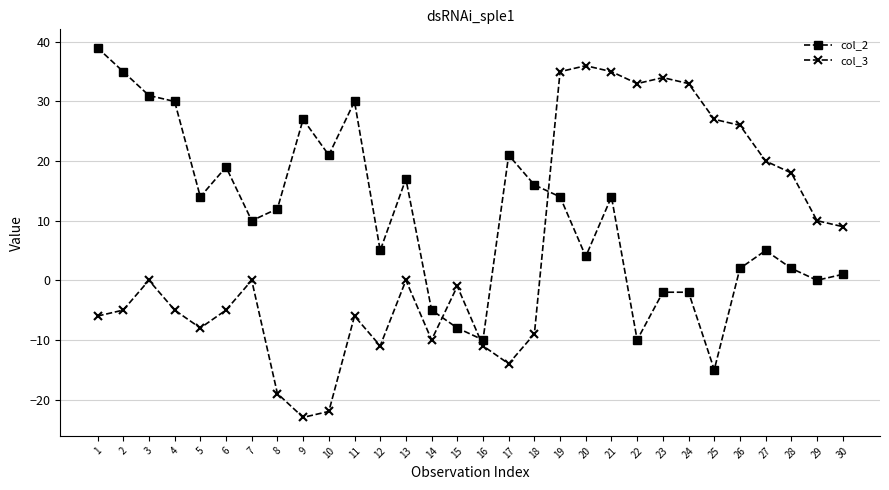

True or false: col_2 has a value of -2 at 23.

True